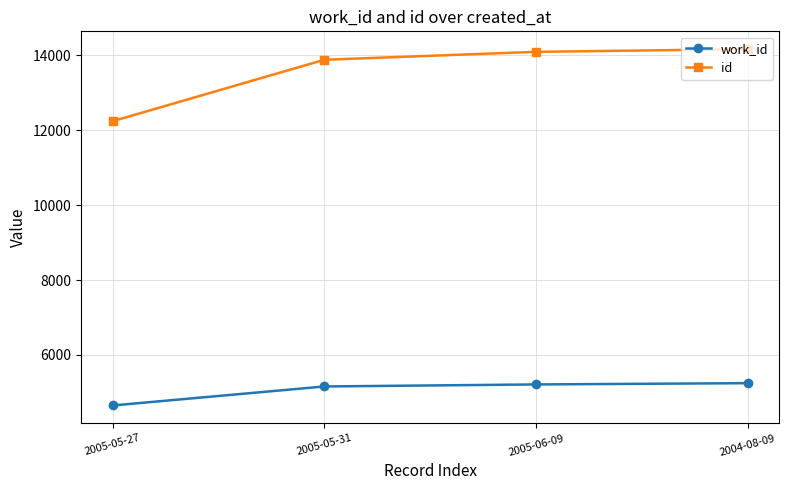

True or false: work_id and id intersect in this chart.

False